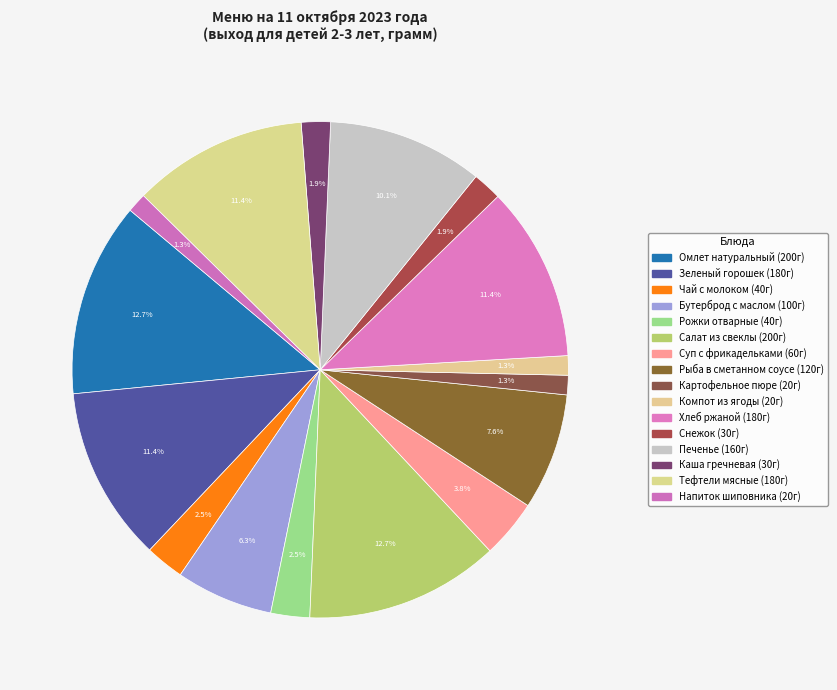

Count the number of slices in the pie.

16